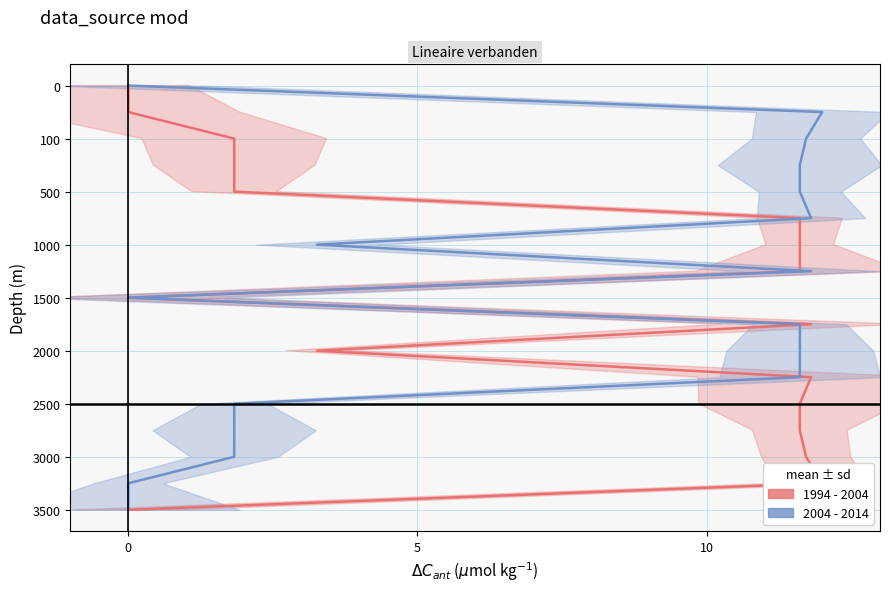

How many data points does each series have?

17